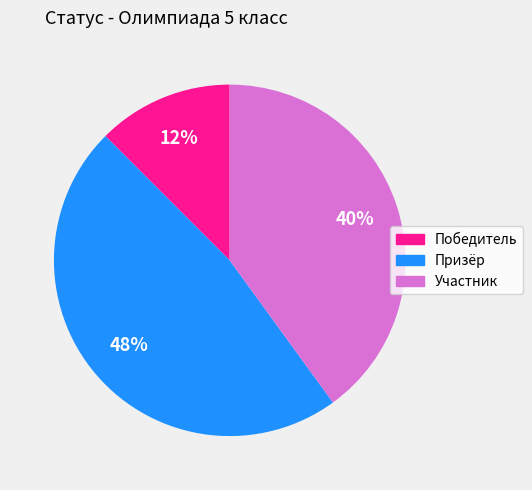

Approximately how many times larger is the value at Участник compared to Призёр?

0.8